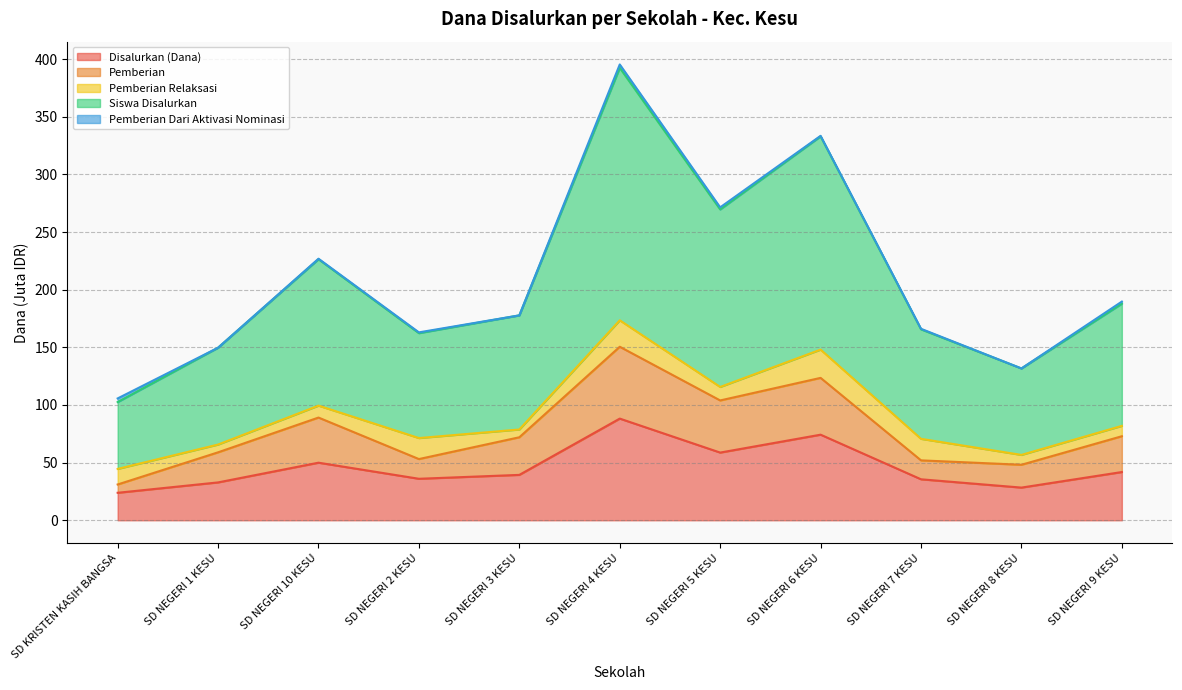

At which label is Siswa Disalurkan closest to 247?

SD NEGERI 10 KESU